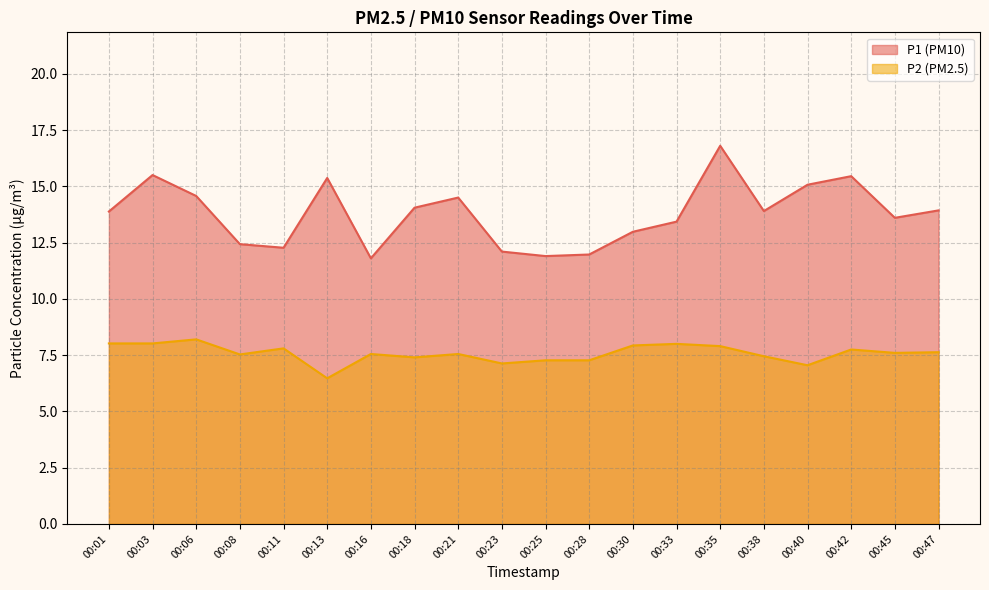

List the series in order of their peak value, lowest first.

P2, P1